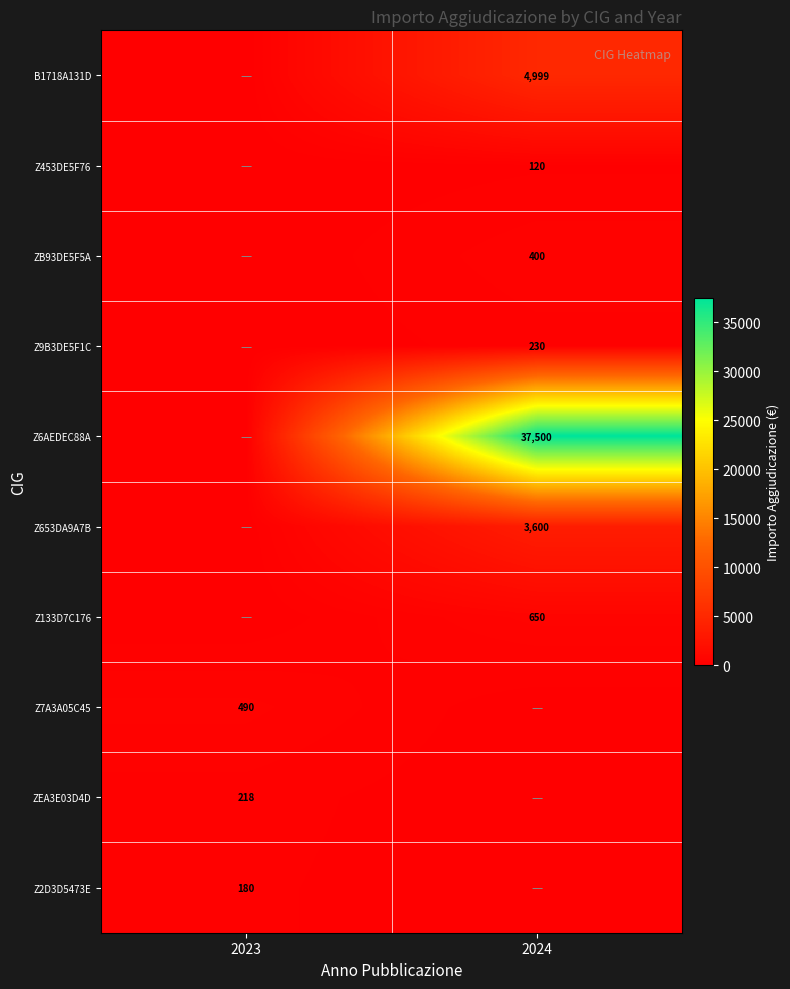

Is it true that Z2D3D5473E equals 180 at 2023?

True